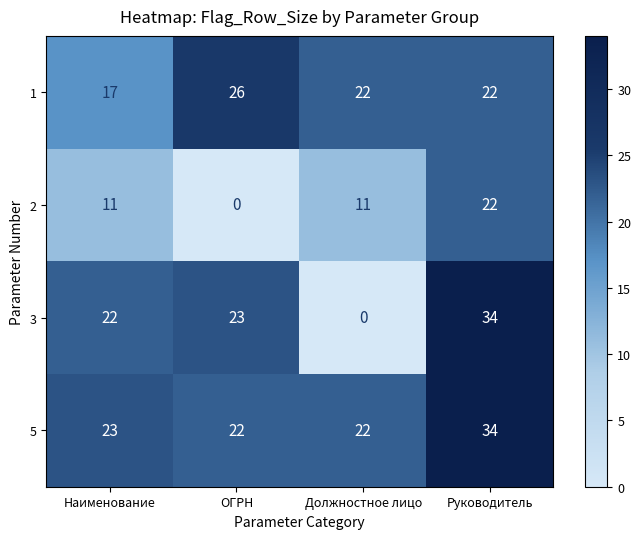

What is the difference between the 2 values at Наименование and Руководитель?

11